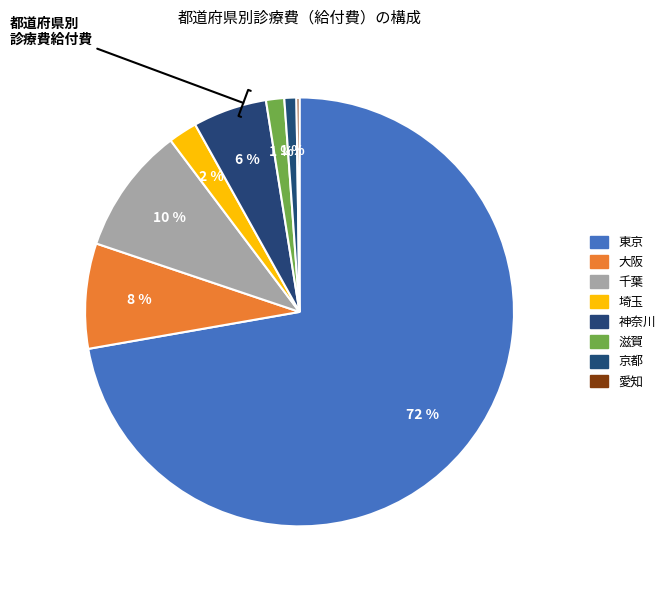

What percentage is the 大阪 slice, to the nearest percent?

8%